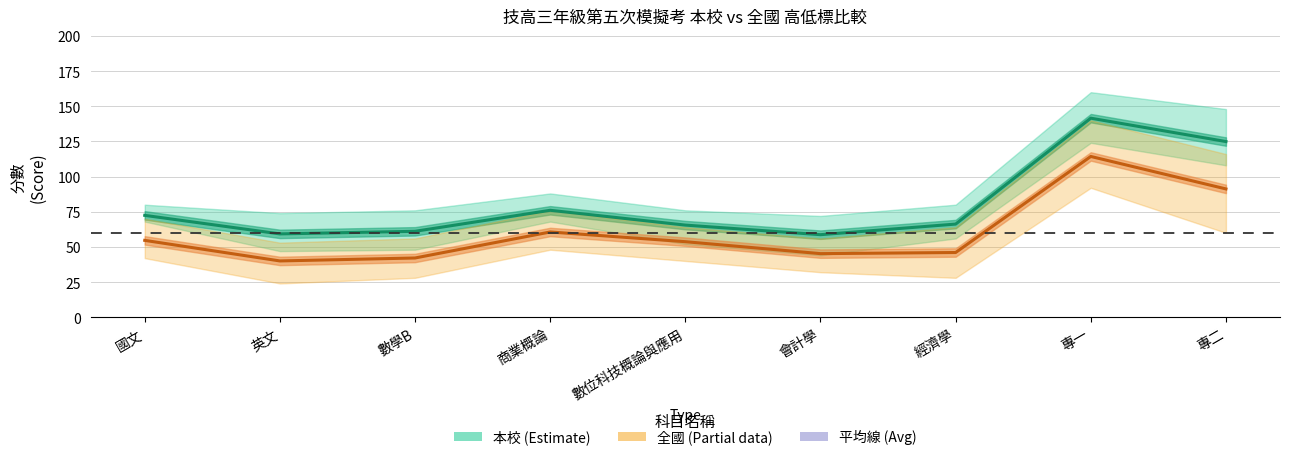

What position from the right is 英文?

8